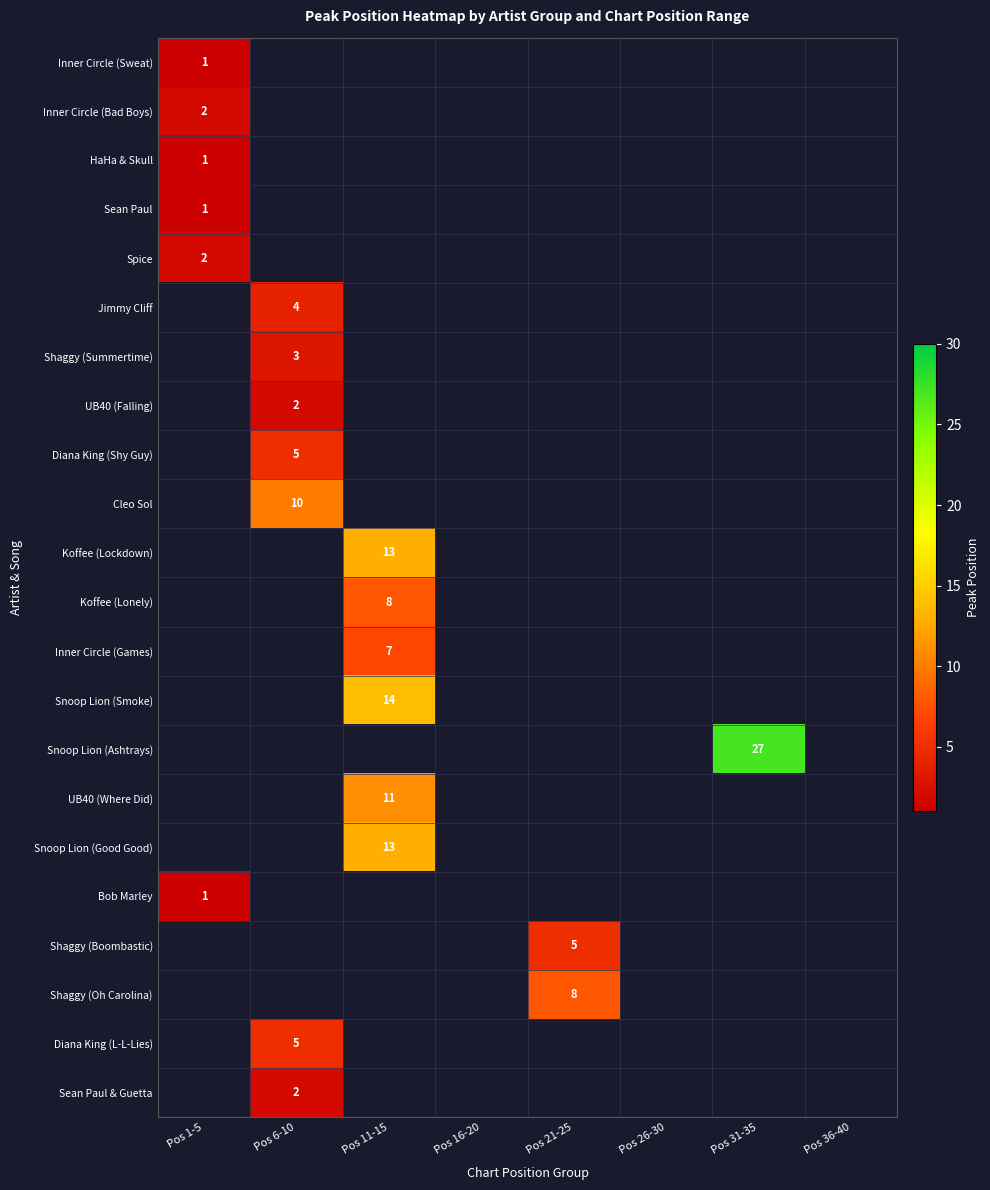

What is the smallest value displayed?

1.0